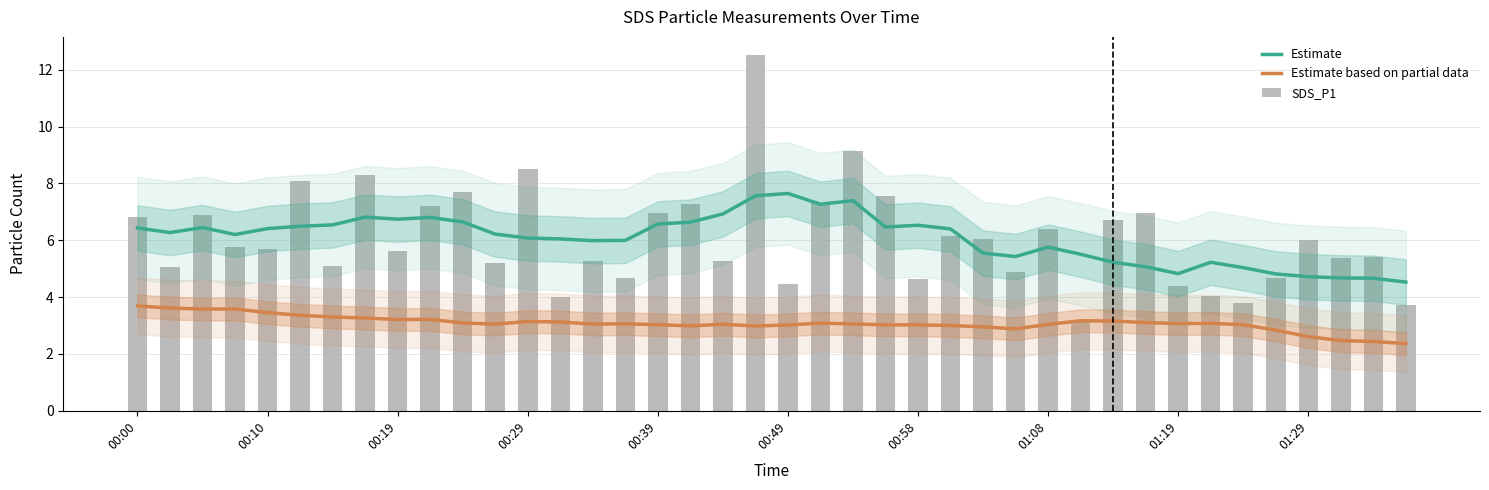

What is the total value across all series at 26?

14.5